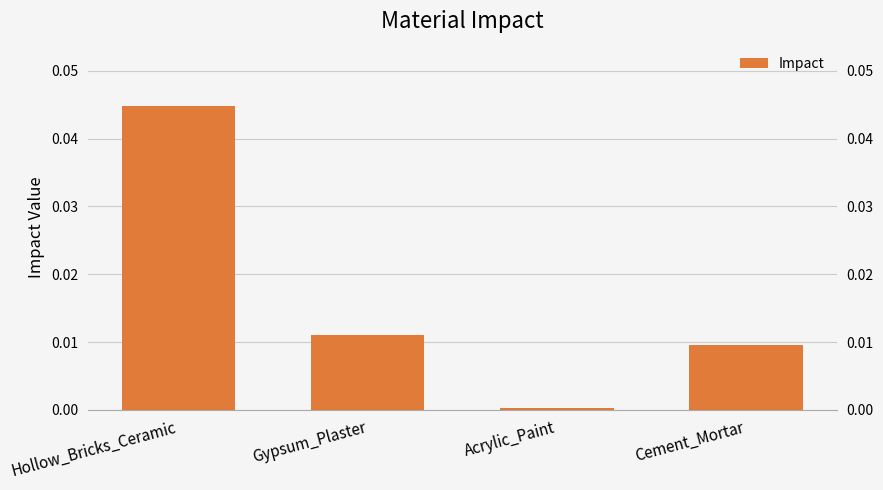

List the labels in order of value, largest first.

Hollow_Bricks_Ceramic, Gypsum_Plaster, Cement_Mortar, Acrylic_Paint